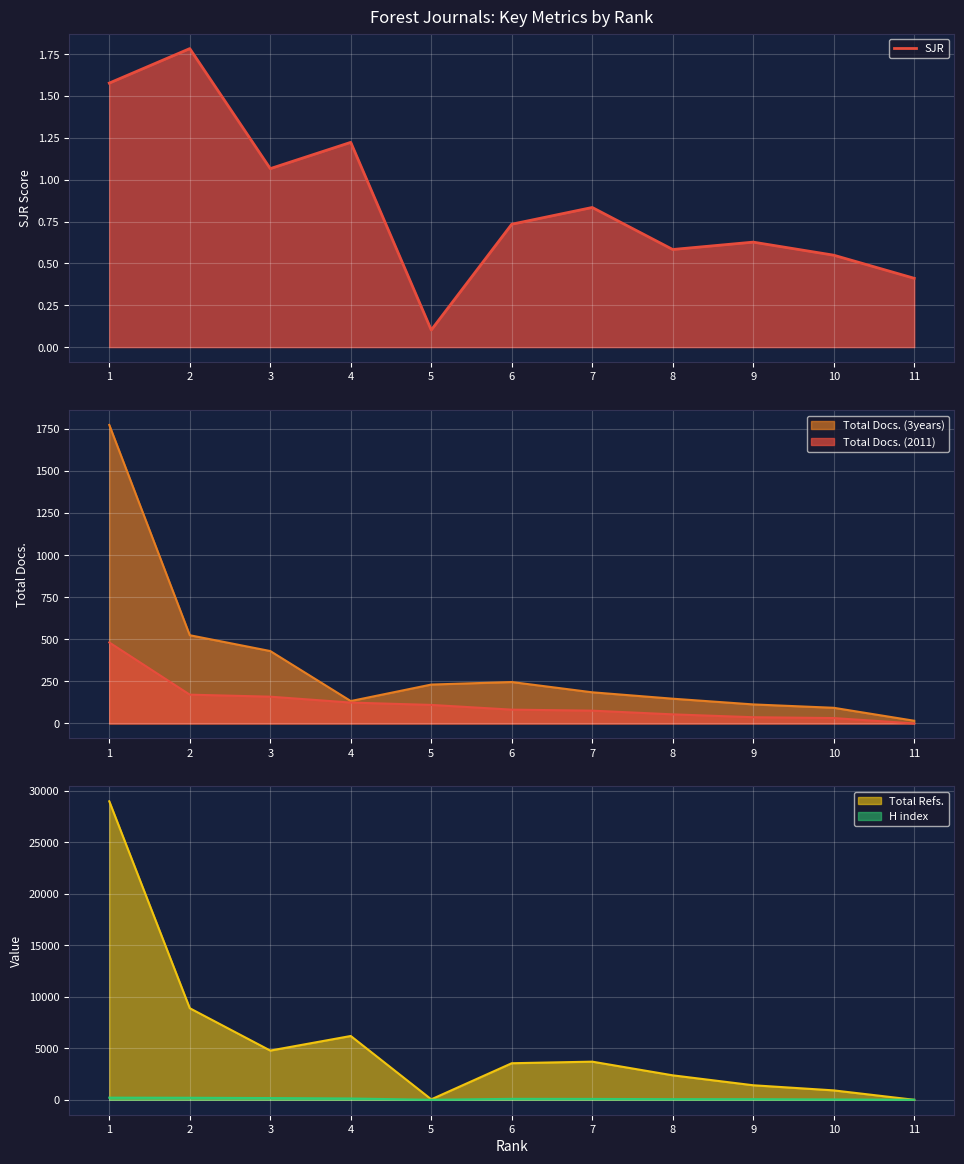

What is the difference between the second highest and minimum values?

1.5